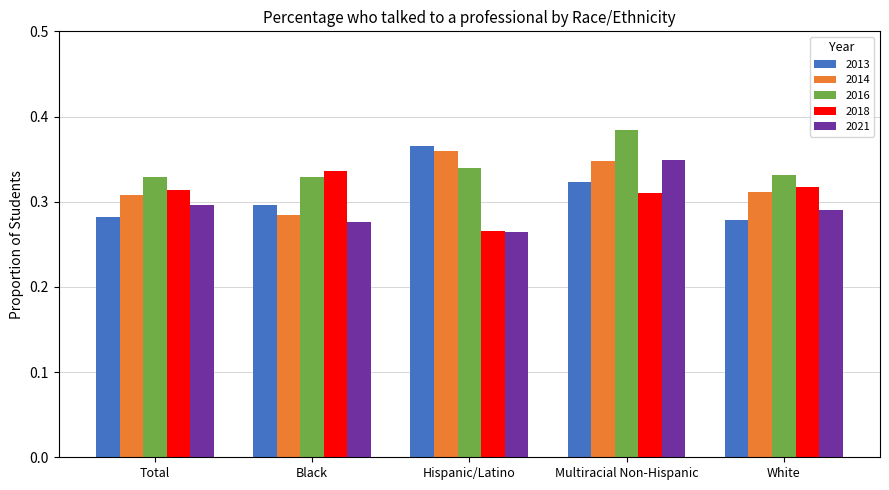

Which category has the highest value across all series?

Multiracial Non-Hispanic